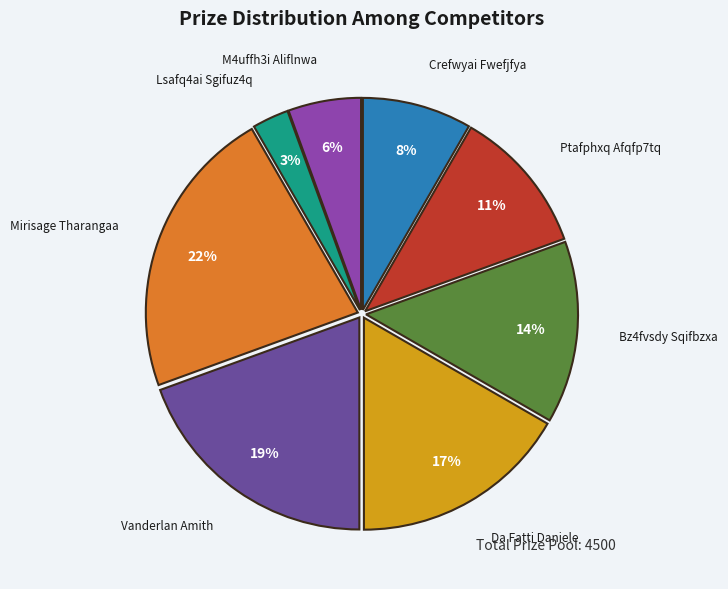

The Mirisage Tharangaa slice represents 22% of the pie. True or false?

True